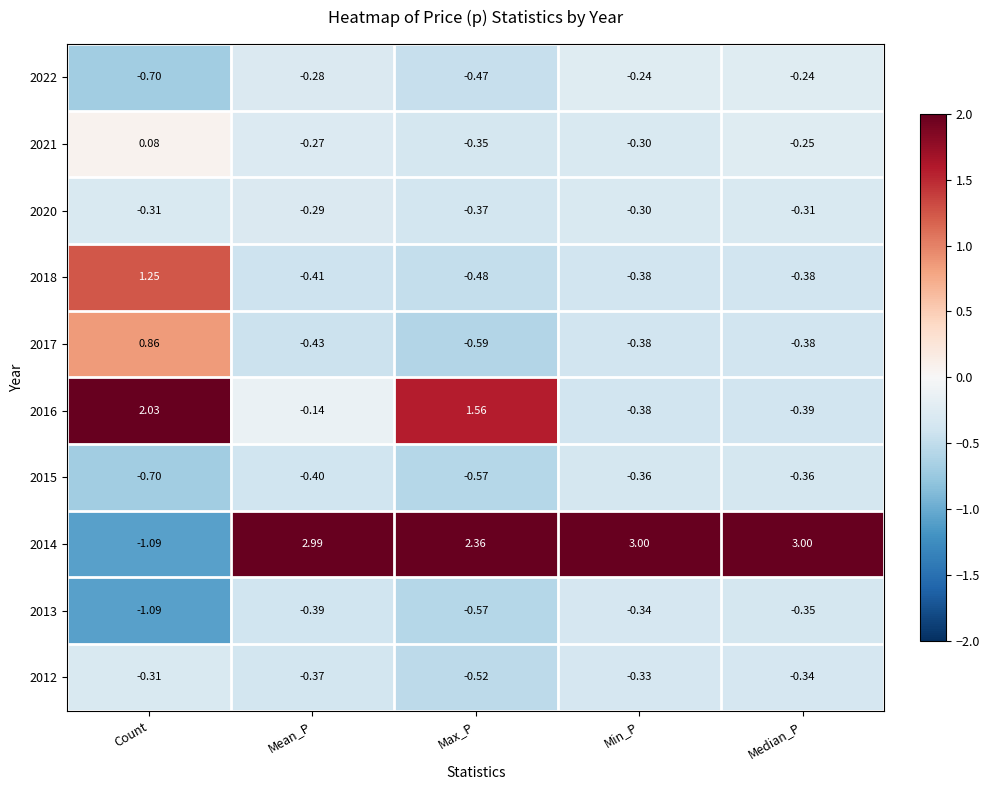

Rank the series by their maximum value, from highest to lowest.

2014, 2016, 2018, 2017, 2021, 2022, 2020, 2012, 2013, 2015